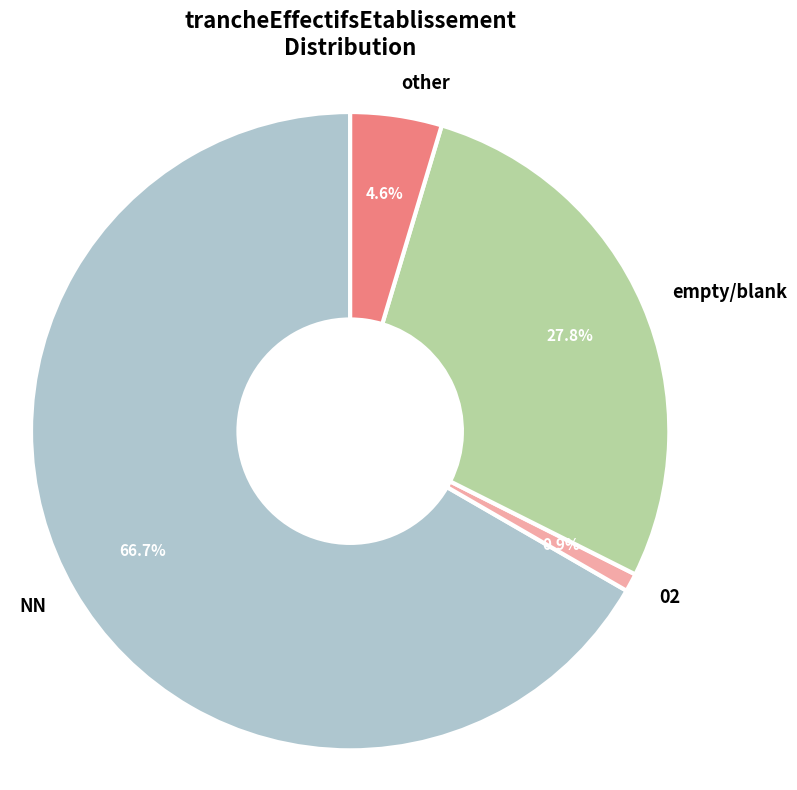

Do other and empty/blank together represent more than half of the pie?

No